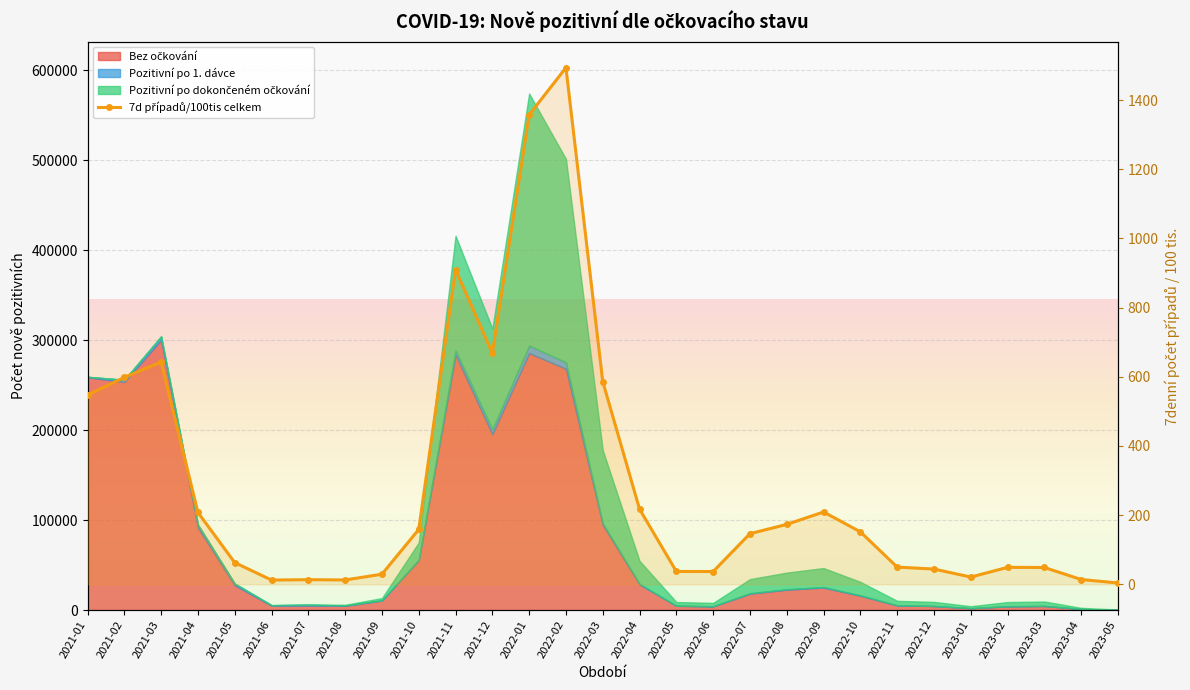

What is the approximate value at 2023-02?

49.0